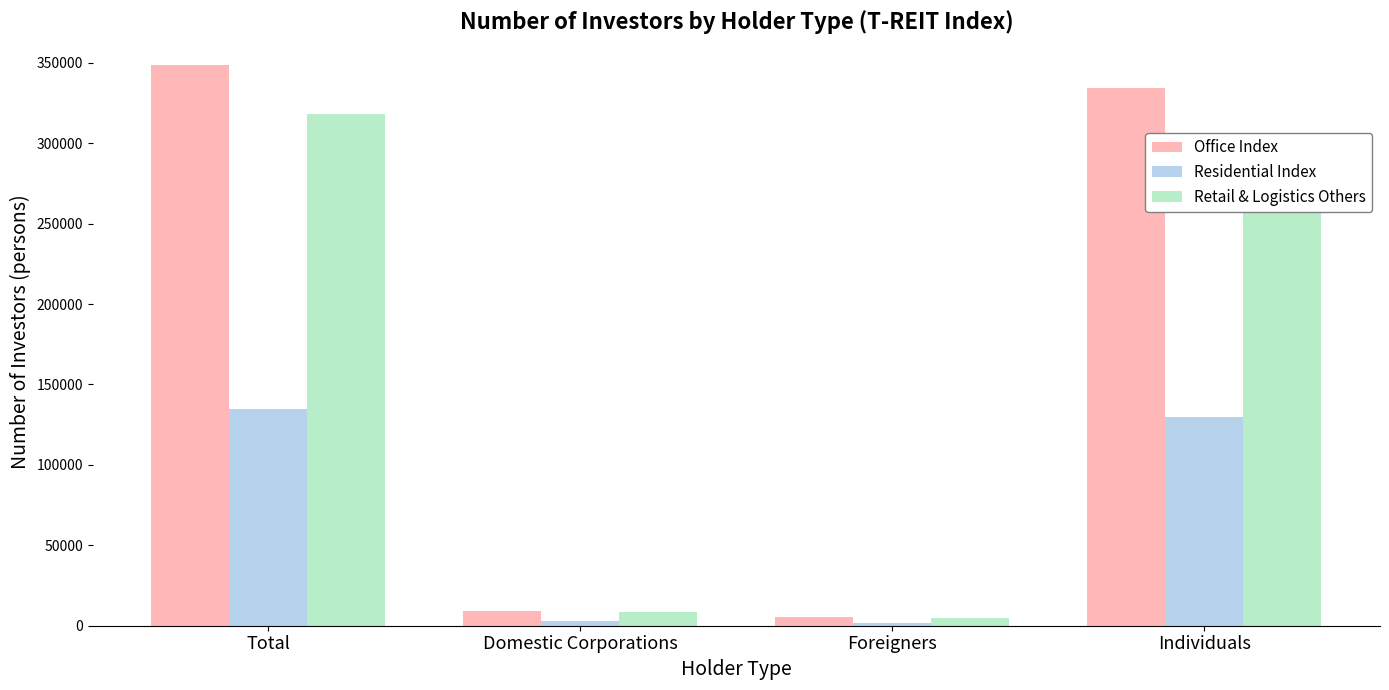

What is the approximate value of Office Index at Foreigners, to the nearest 100?

5200